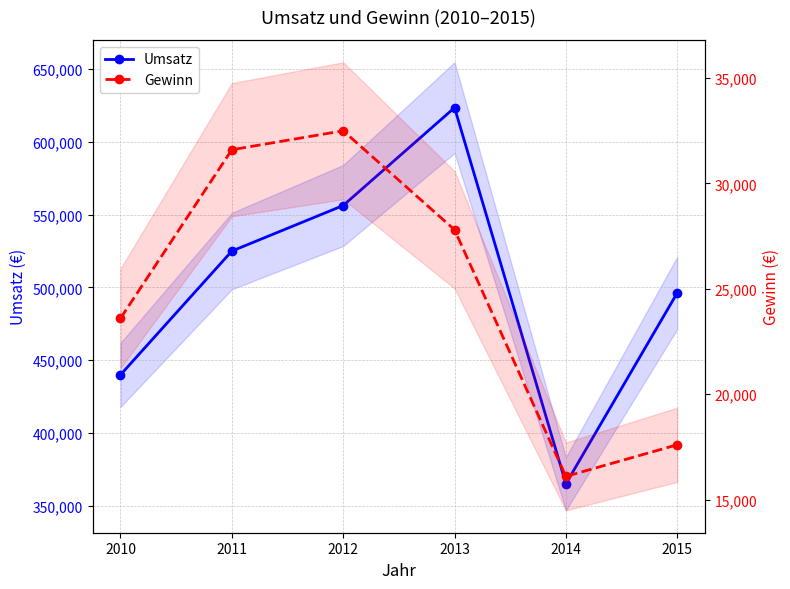

True or false: Umsatz has more than 2 interior local peaks.

False